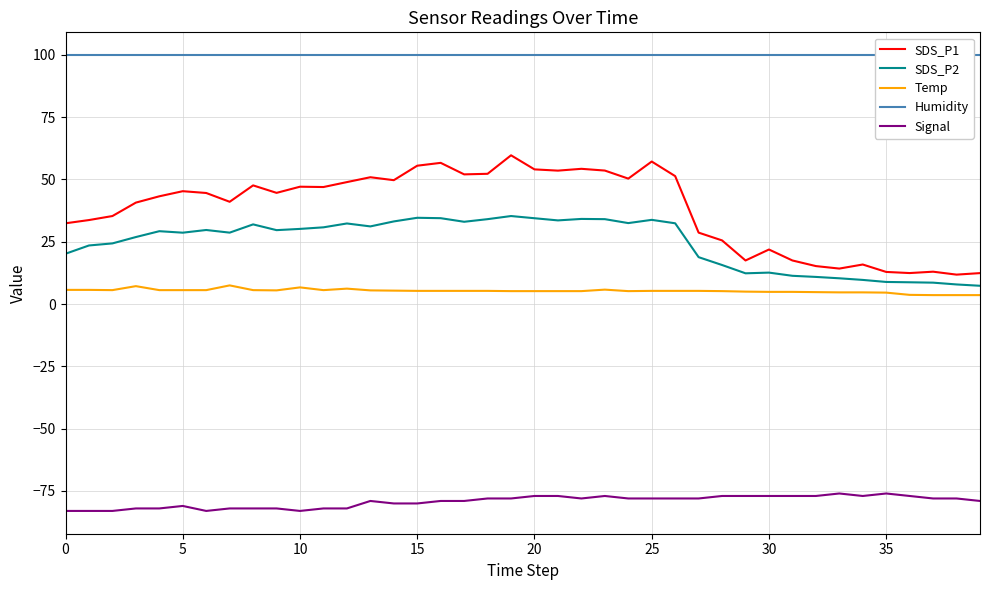

At how many categories does at least one series exceed -20?

40